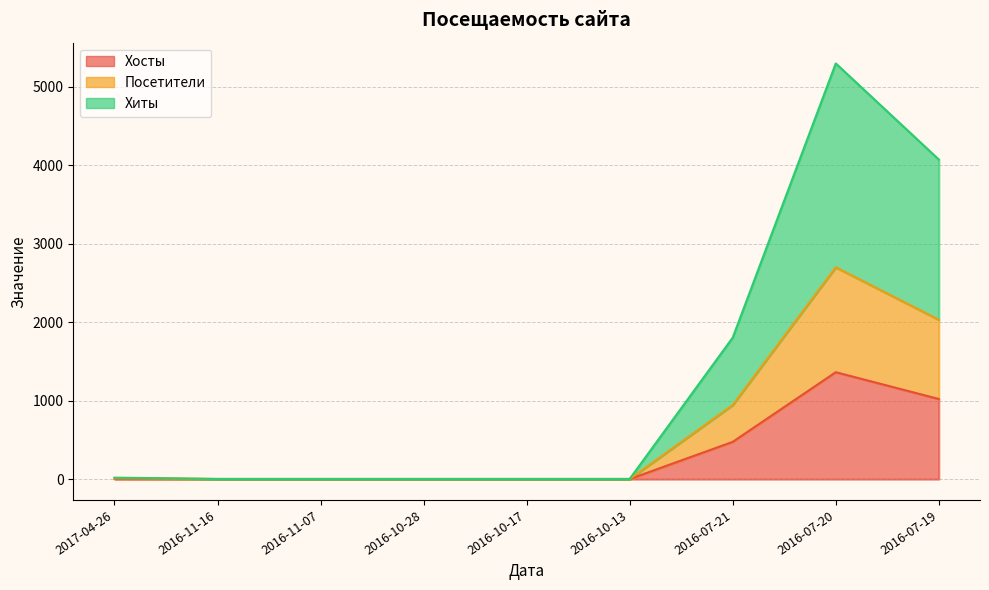

What is the sum of all Хосты values?

2869